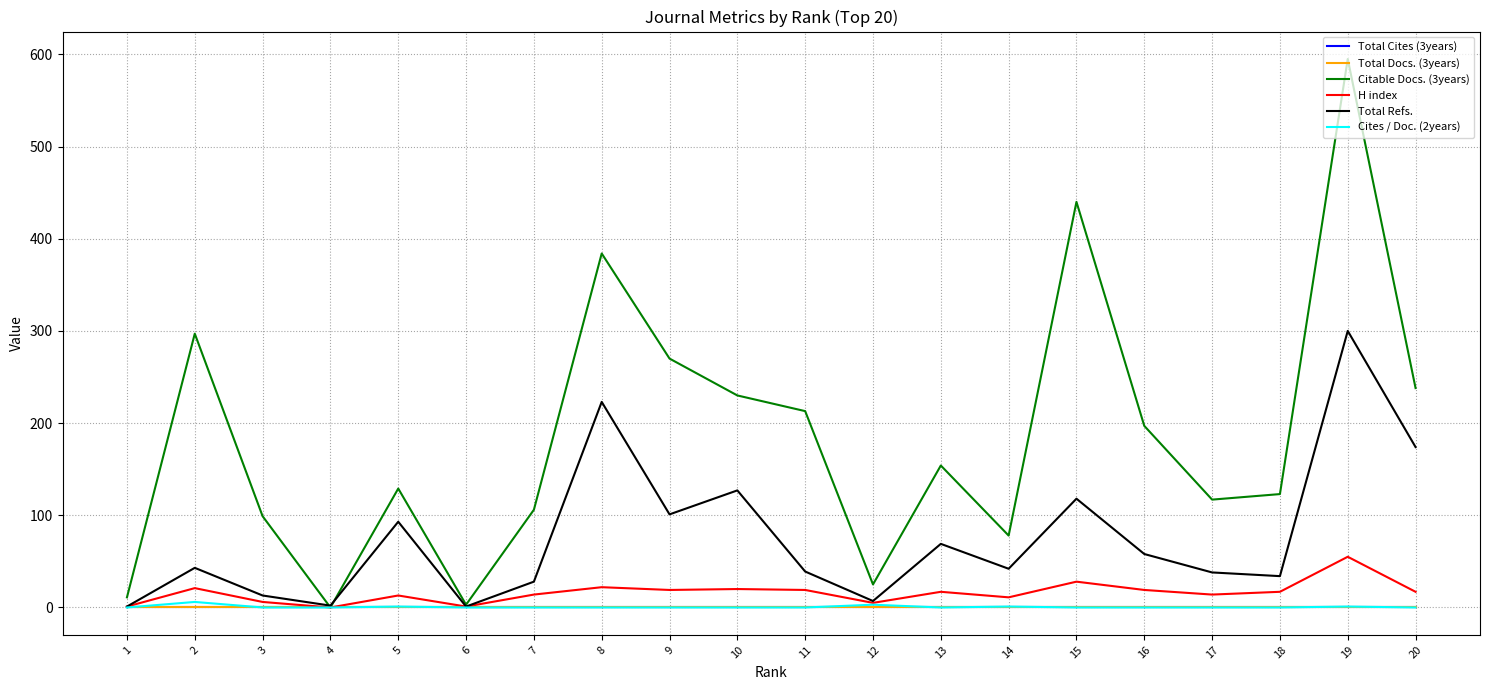

Does the chart display data point markers on the line(s)?

No